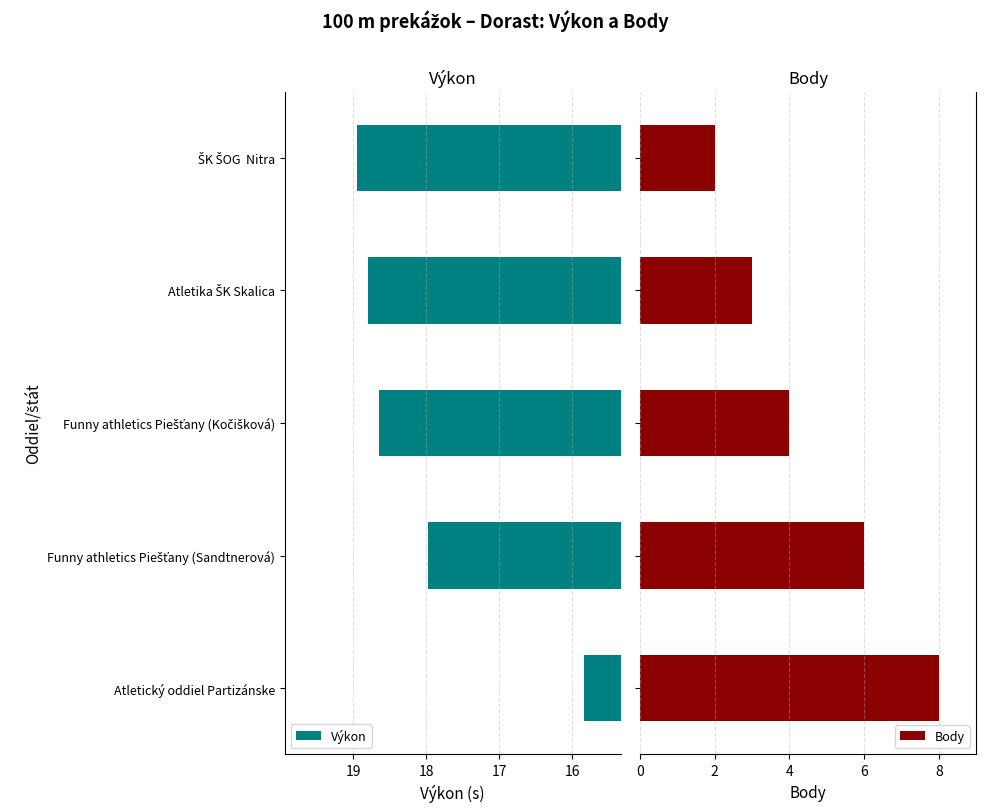

How many categories are shown in the chart?

5